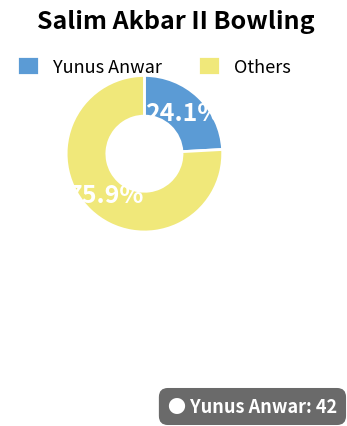

Which slice is the largest?

Others